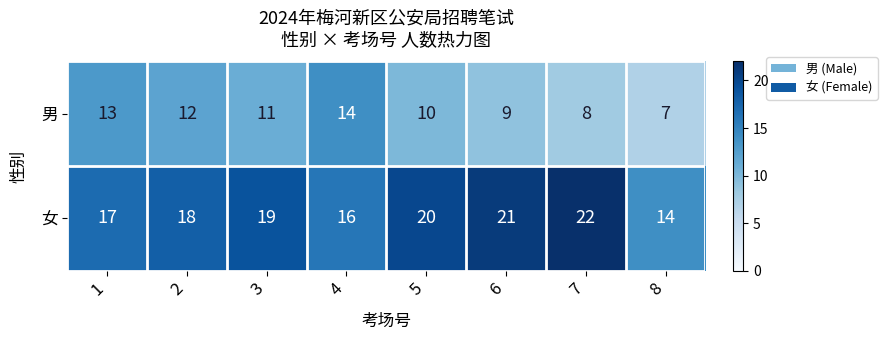

Reading left to right, transcribe all the data shown in this chart.

男: 13	12	11	14	10	9	8	7
女: 17	18	19	16	20	21	22	14